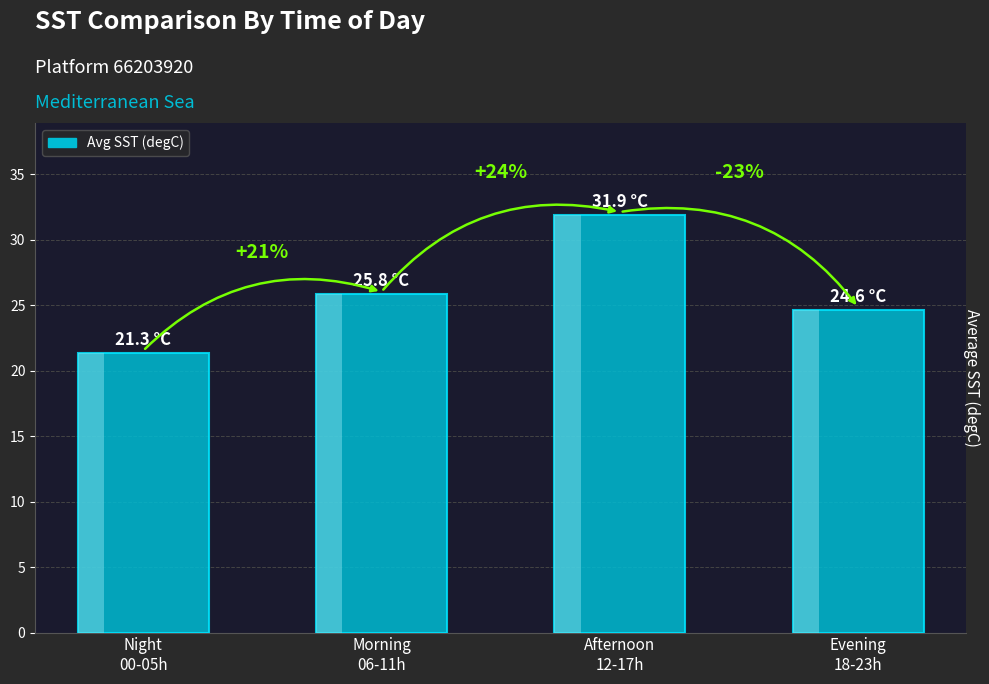

Reading left to right, list all the values displayed in this chart.

Night
00-05h=21.3	Morning
06-11h=25.8	Afternoon
12-17h=31.9	Evening
18-23h=24.6